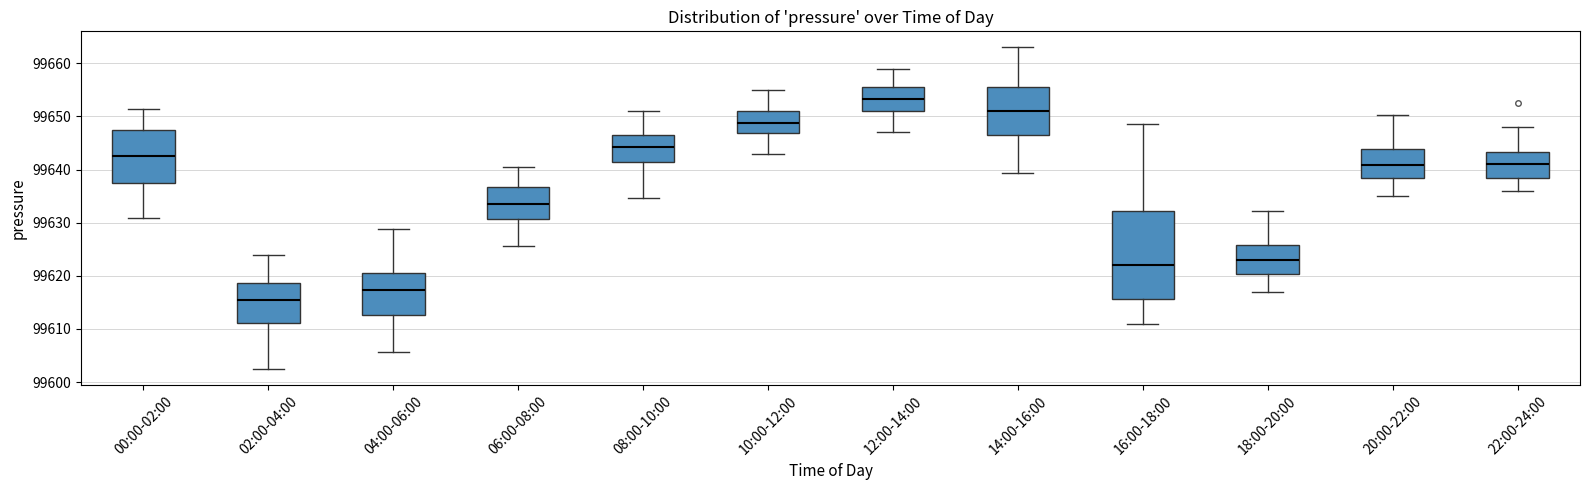

Where does the upper whisker of the box for 10:00-12:00 end on the y-axis? The values are not printed on the chart, so give them approximately, as read against the axis.

99655